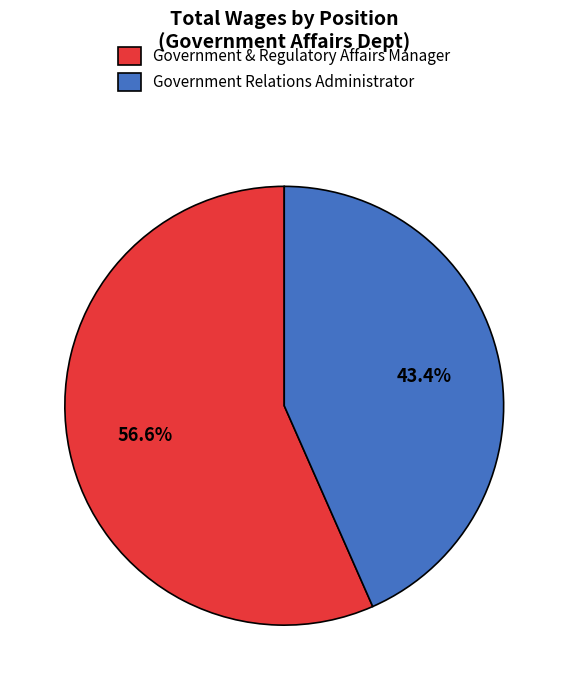

Rank the categories by value from lowest to highest.

Government Relations Administrator, Government & Regulatory Affairs Manager